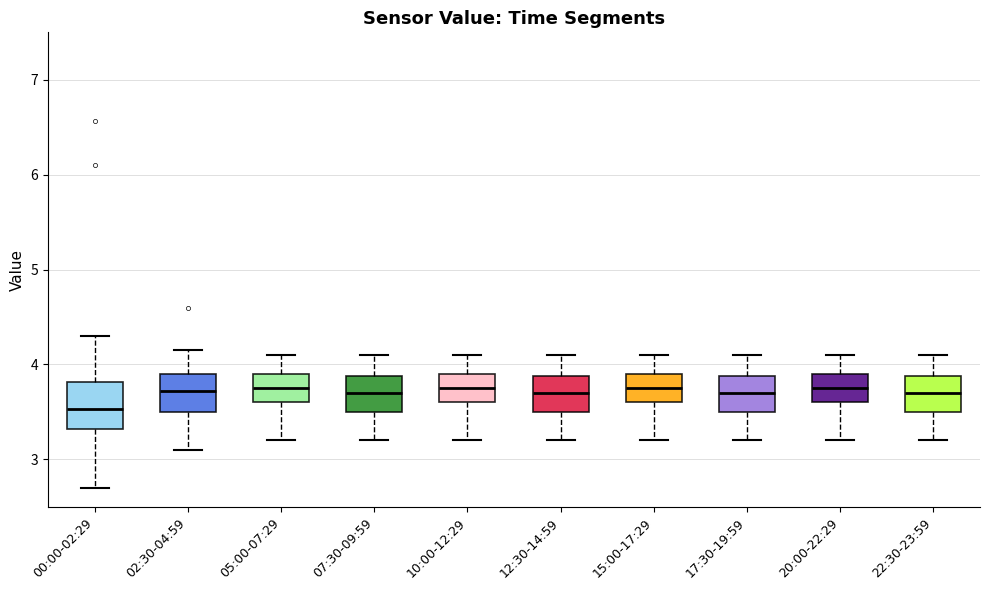

Comparing the boxes themselves (not the whiskers), which one is the tallest?

00:00-02:29